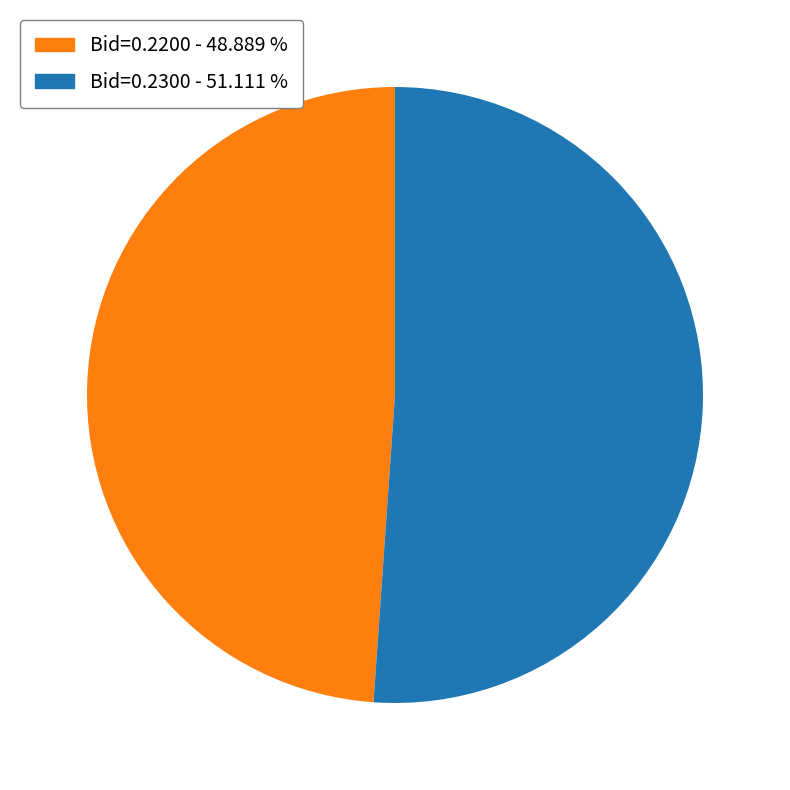

Do Bid=0.2300 - 51.111 % and Bid=0.2200 - 48.889 % together represent more than half of the pie?

Yes